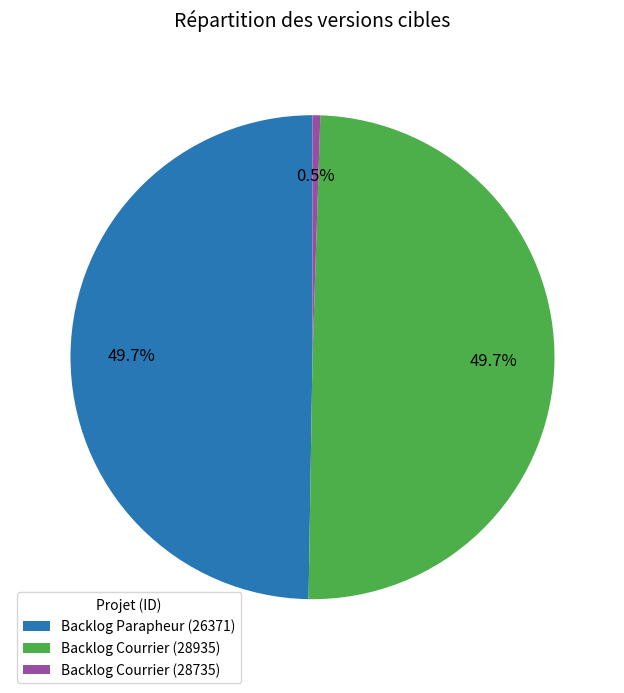

Is it true that Backlog Parapheur (26371) is 50% of the pie?

True